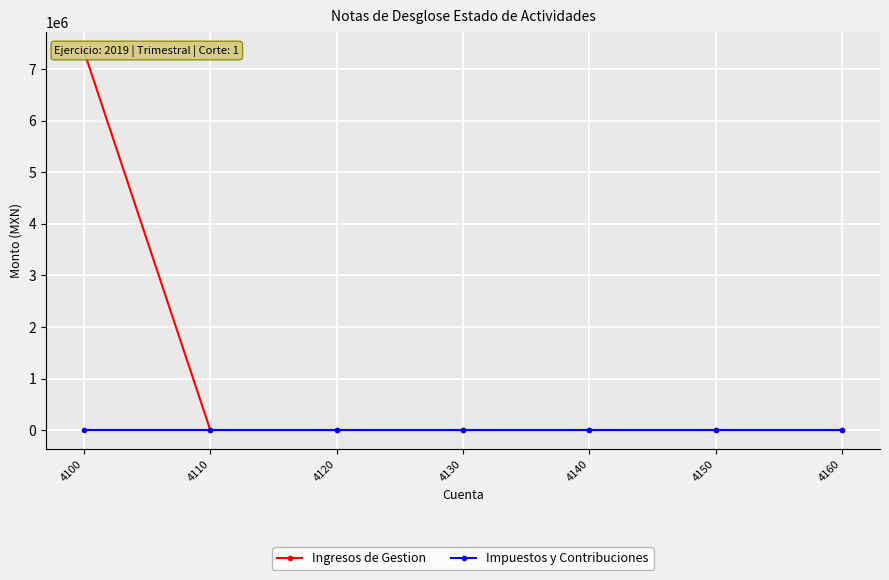

Rank the categories by Ingresos de Gestion value from lowest to highest.

4110, 4120, 4130, 4140, 4150, 4160, 4100